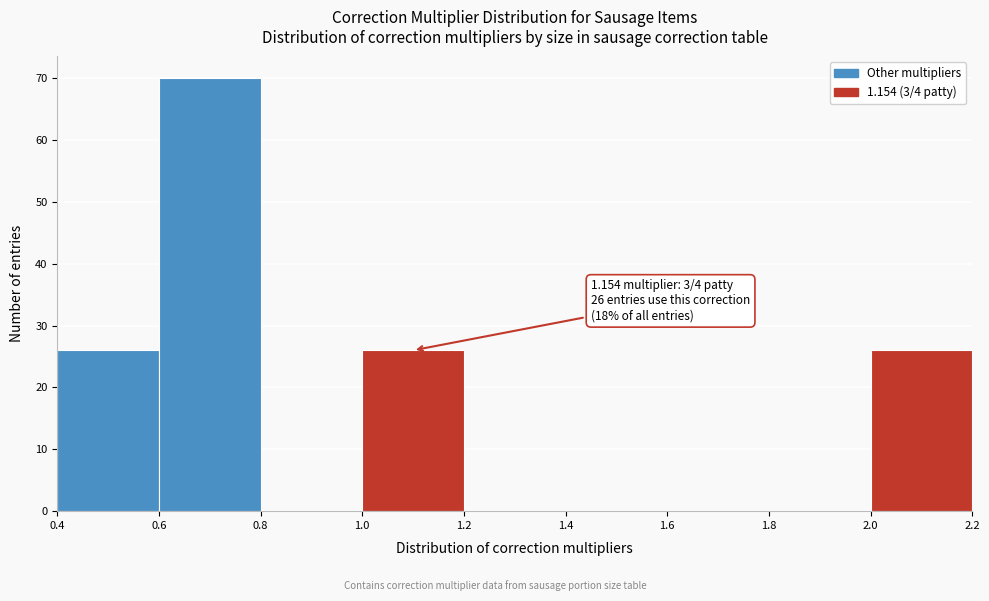

Which range on the x-axis has the tallest bar?

0.6 to 0.8